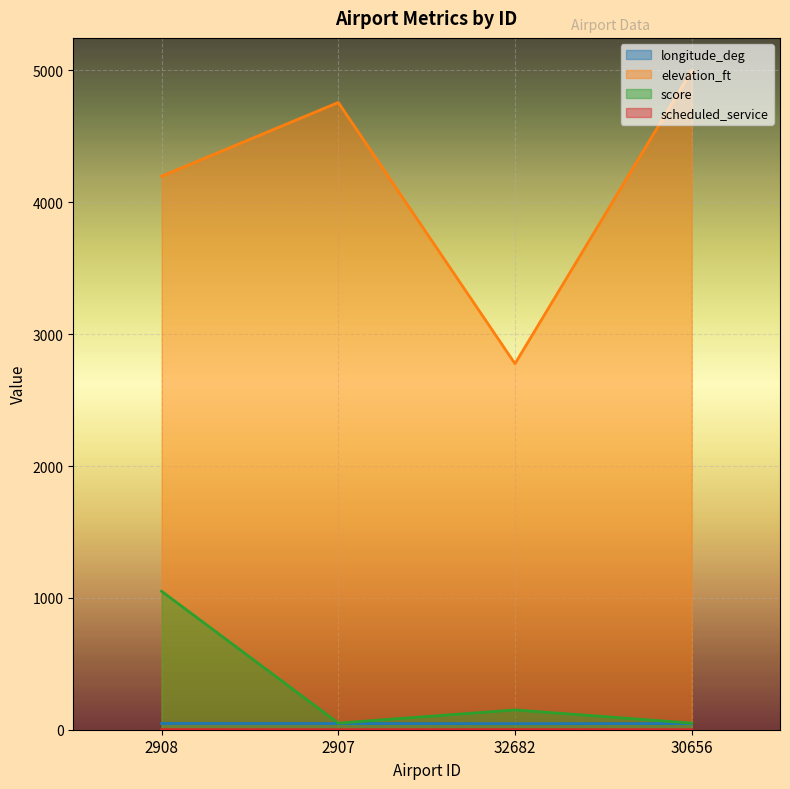

What position from the left is 2907?

2